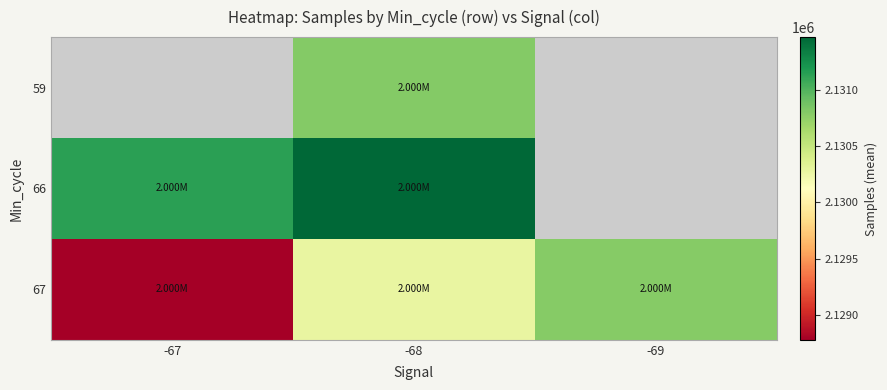

True or false: 66 has a value of 1079873.0 at -68.

False